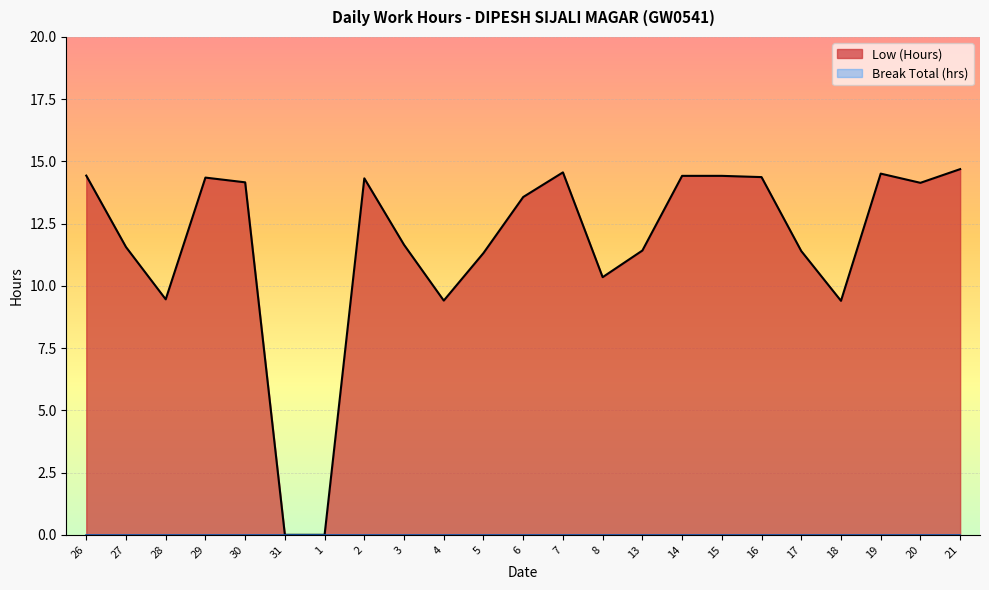

What is the label of the 15th point from the right?

3